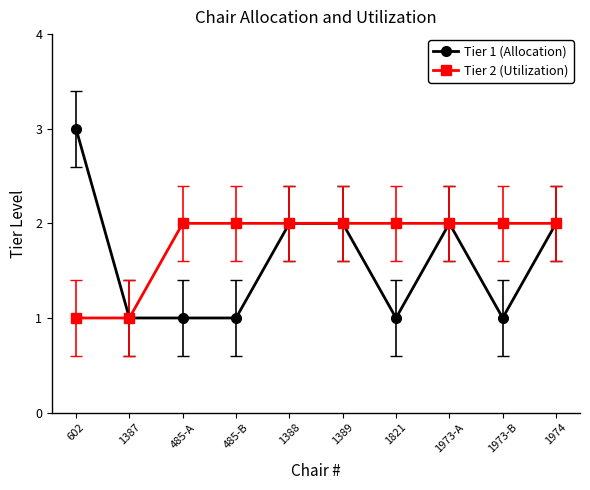

What is the total value across all series at 1387?

2